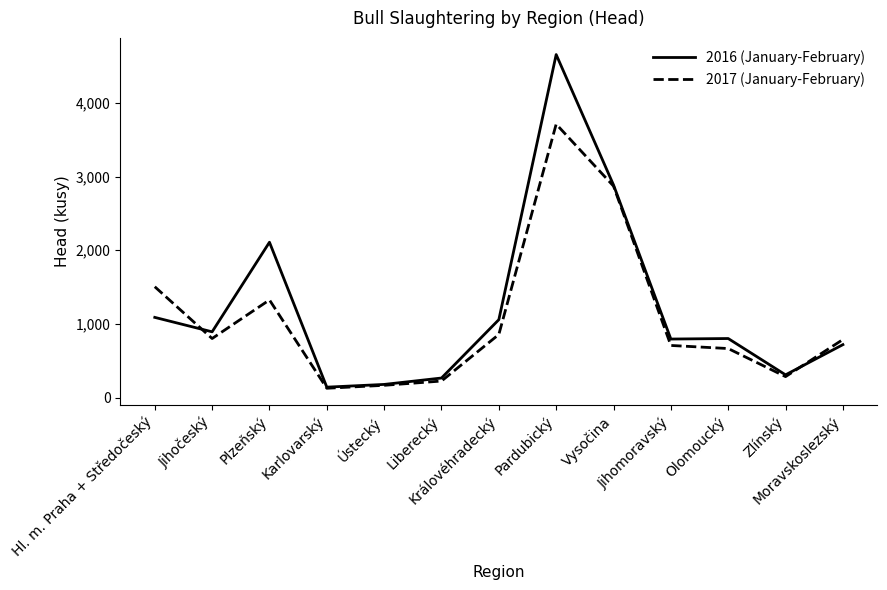

What are all the series names shown in the legend?

2016 (January-February), 2017 (January-February)